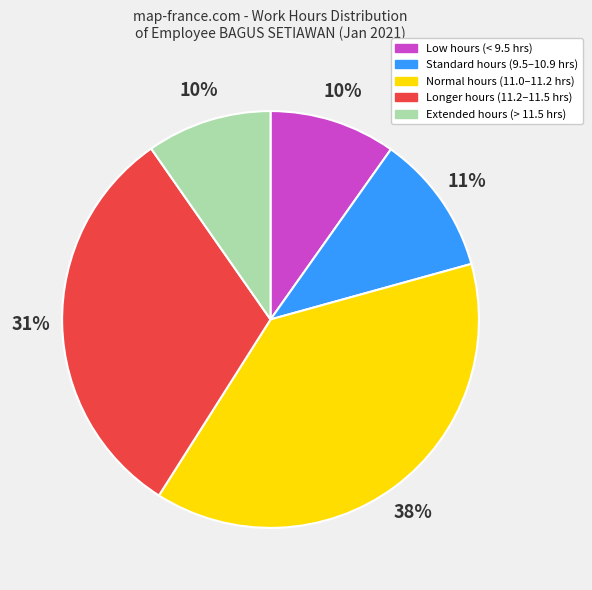

Does any single category account for the majority?

No